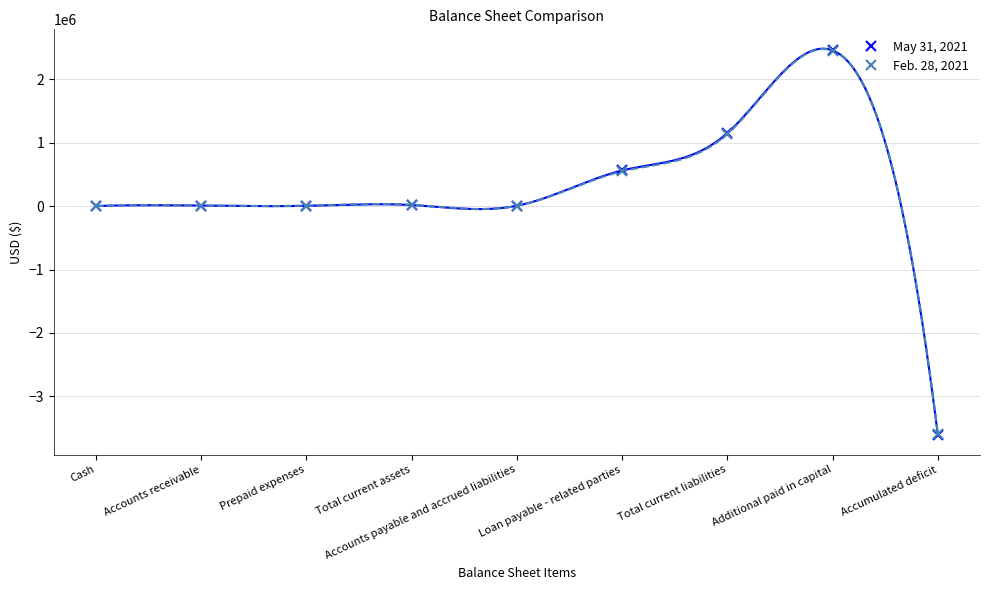

Which series has the largest total across all categories?

May 31, 2021